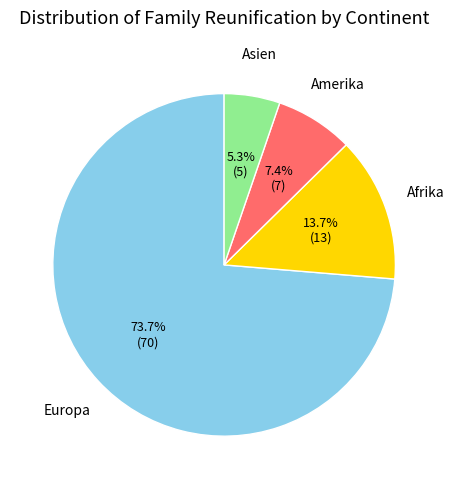

Combined, what portion of the pie is Amerika and Afrika?

21.1%